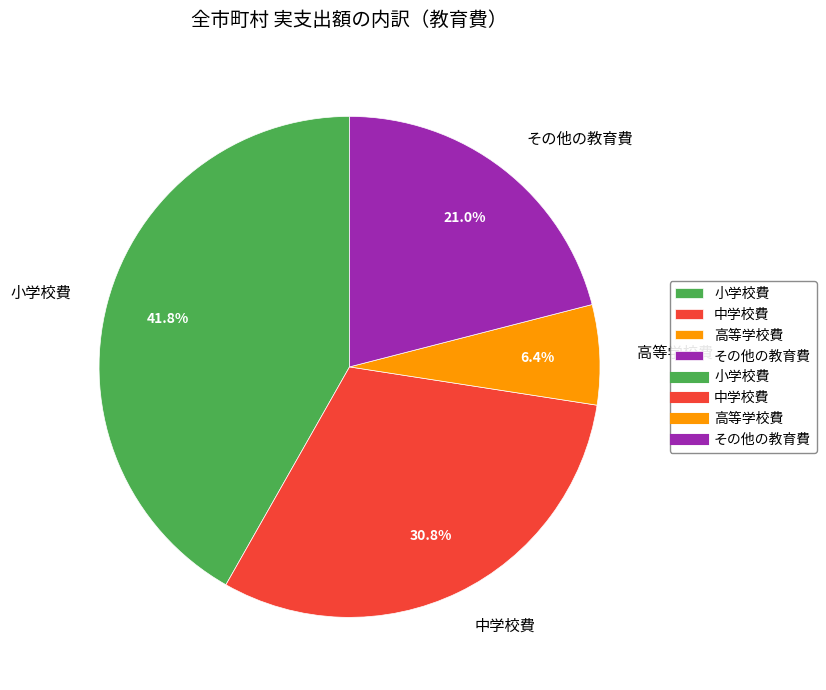

To the nearest percent, what is the average slice percentage?

25%